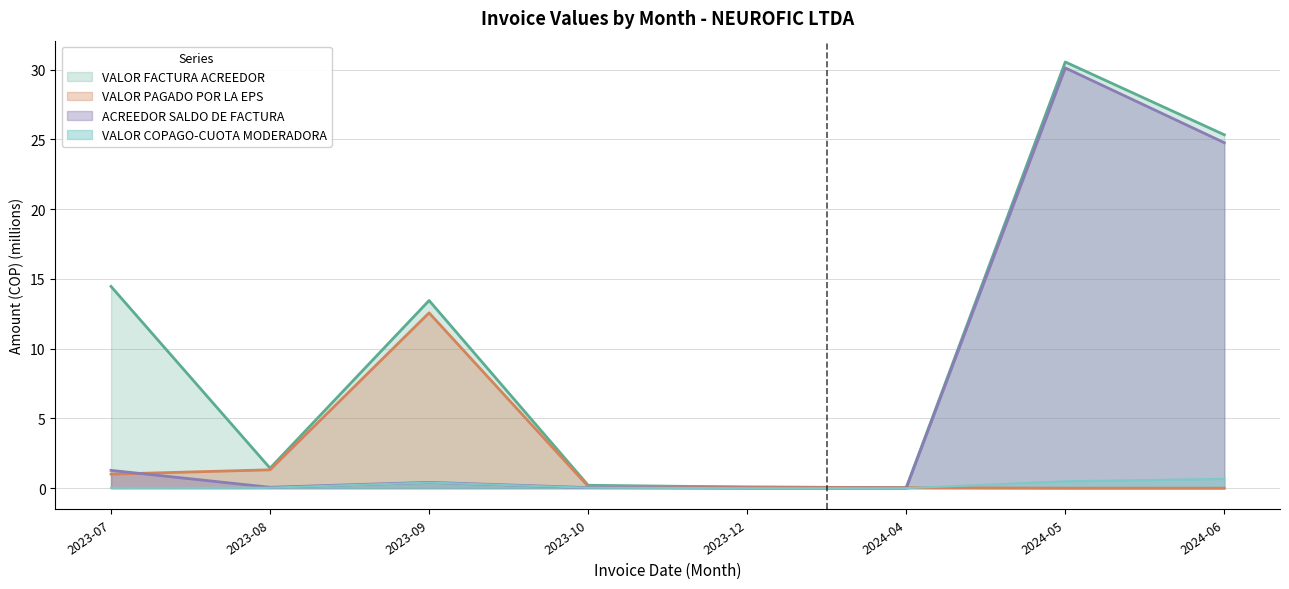

At which category is the sum across all series the highest?

2024-05